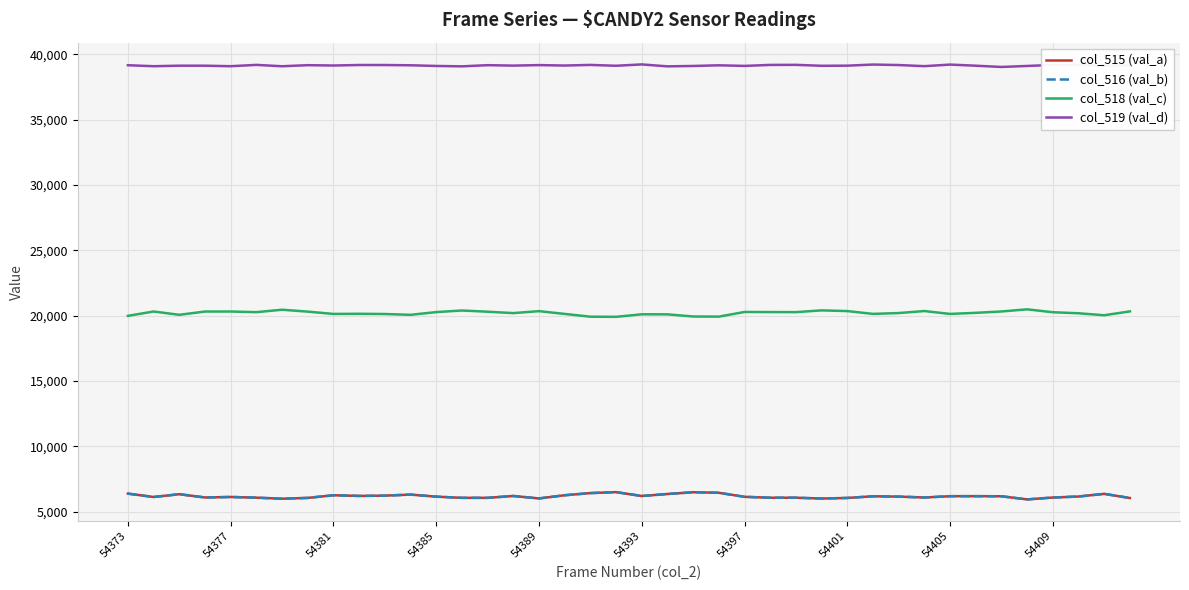

What is the smallest value displayed?

5941